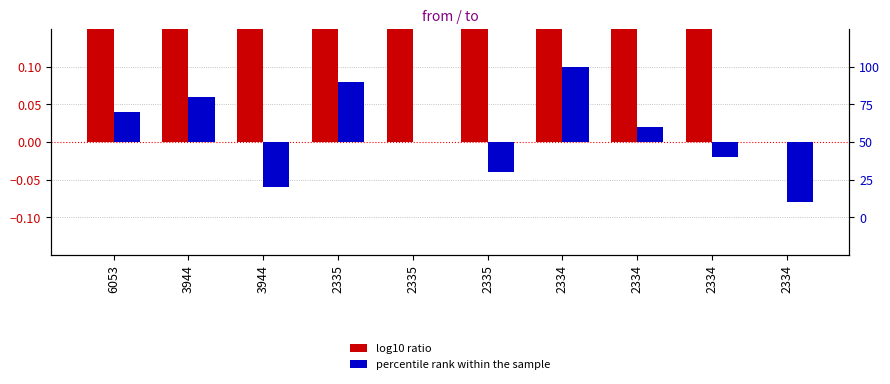

How many values in percentile rank within the sample are above zero?

5